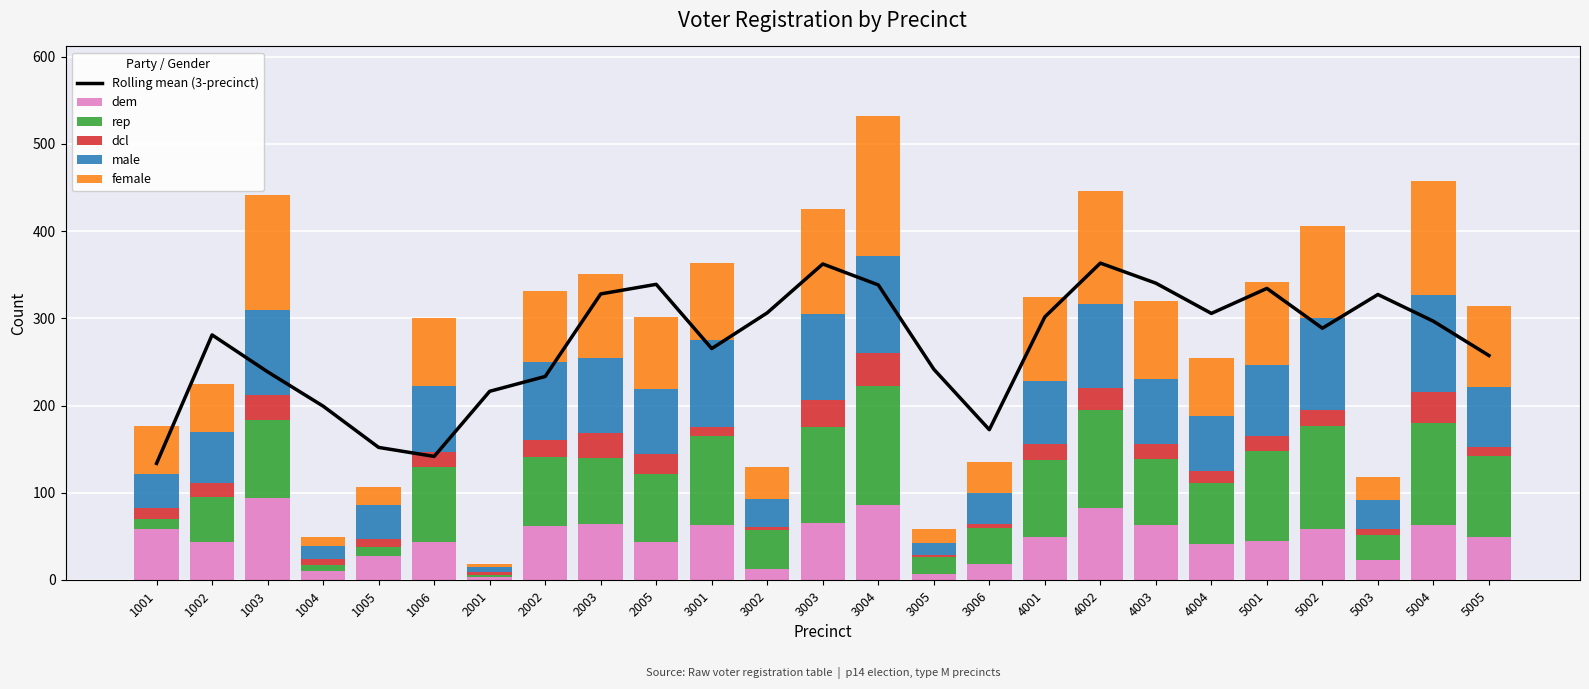

Reading left to right, transcribe all the data shown in this chart.

Rolling mean (3-precinct): 133.7	281.0	238.7	199.3	152.0	141.7	216.3	233.3	328.0	339.0	265.3	306.3	362.3	338.3	241.7	172.3	301.7	363.3	340.3	305.7	334.3	288.7	327.3	296.7	257.3
dem: 59.0	44.0	94.0	10.0	27.0	43.0	3.0	62.0	64.0	43.0	63.0	12.0	65.0	86.0	7.0	18.0	49.0	83.0	63.0	41.0	45.0	58.0	23.0	63.0	49.0
rep: 11.0	51.0	89.0	7.0	11.0	87.0	3.0	79.0	76.0	78.0	102.0	45.0	110.0	136.0	19.0	42.0	88.0	112.0	76.0	70.0	103.0	119.0	28.0	117.0	93.0
dcl: 13.0	16.0	29.0	7.0	9.0	17.0	3.0	20.0	28.0	23.0	10.0	4.0	31.0	38.0	3.0	4.0	19.0	25.0	17.0	14.0	17.0	18.0	7.0	36.0	11.0
male: 39.0	59.0	97.0	15.0	39.0	75.0	6.0	89.0	86.0	75.0	100.0	32.0	99.0	111.0	13.0	36.0	72.0	97.0	74.0	63.0	82.0	105.0	34.0	111.0	68.0
female: 54.0	55.0	133.0	10.0	21.0	78.0	3.0	81.0	97.0	83.0	89.0	37.0	120.0	161.0	16.0	35.0	96.0	129.0	90.0	67.0	95.0	106.0	26.0	131.0	93.0